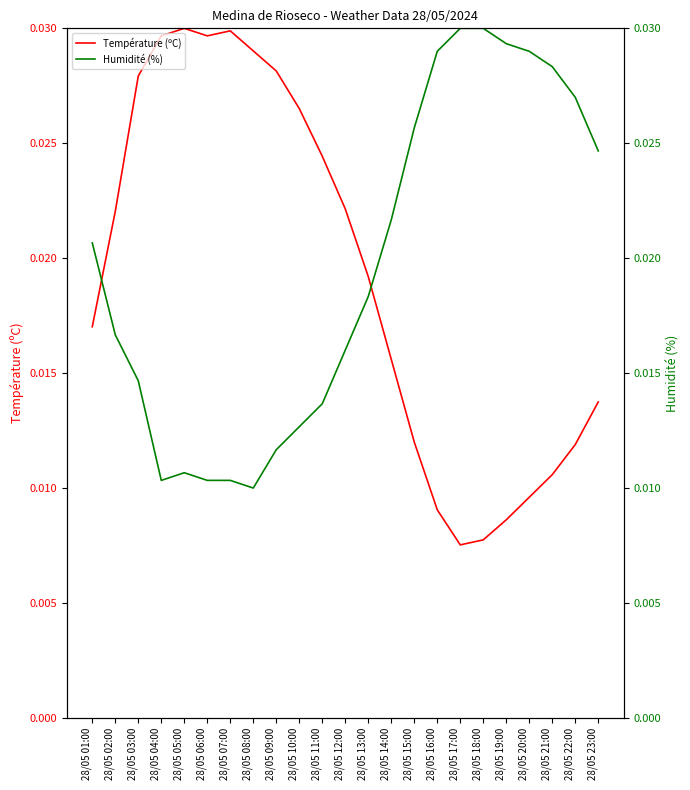

At which category is the sum across all series the highest?

28/05 03:00